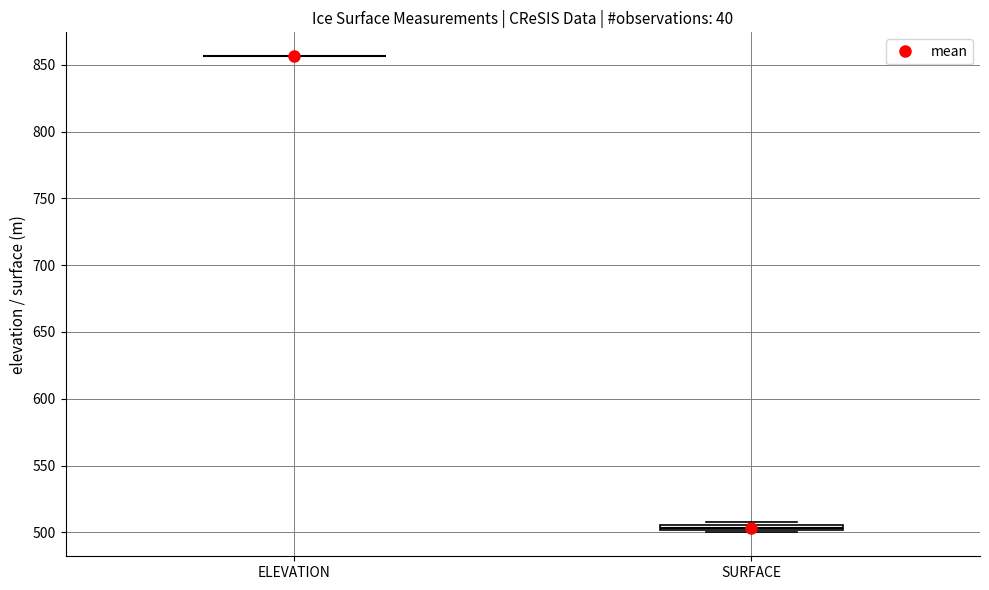

Where is the upper edge of the box for SURFACE on the y-axis? The values are not printed on the chart, so give them approximately, as read against the axis.

505